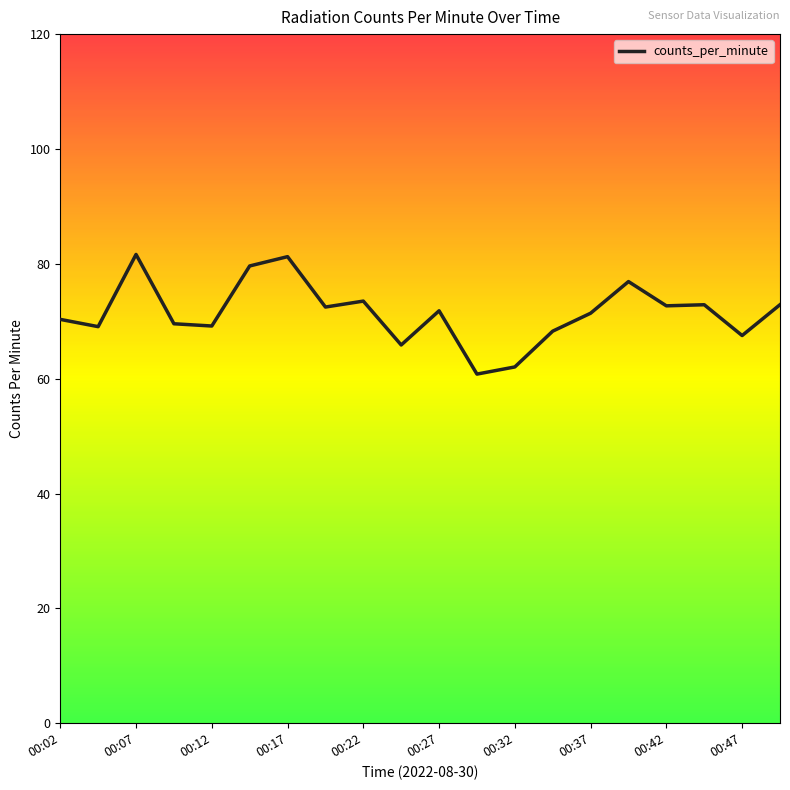

What is the greatest value displayed?

81.6